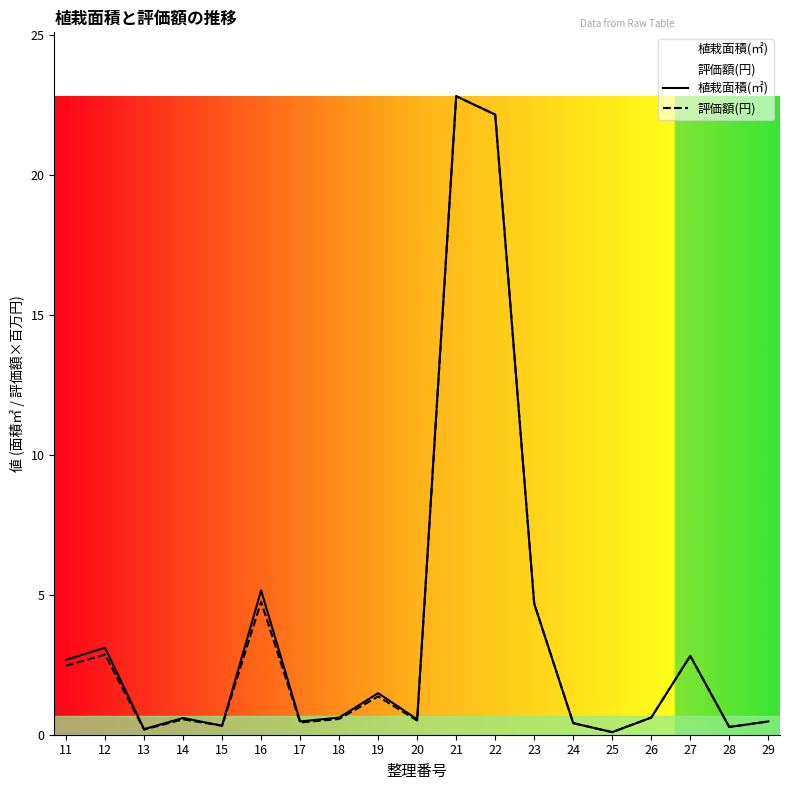

What is the difference between the maximum and minimum values in the 評価額(円) series?

22.7